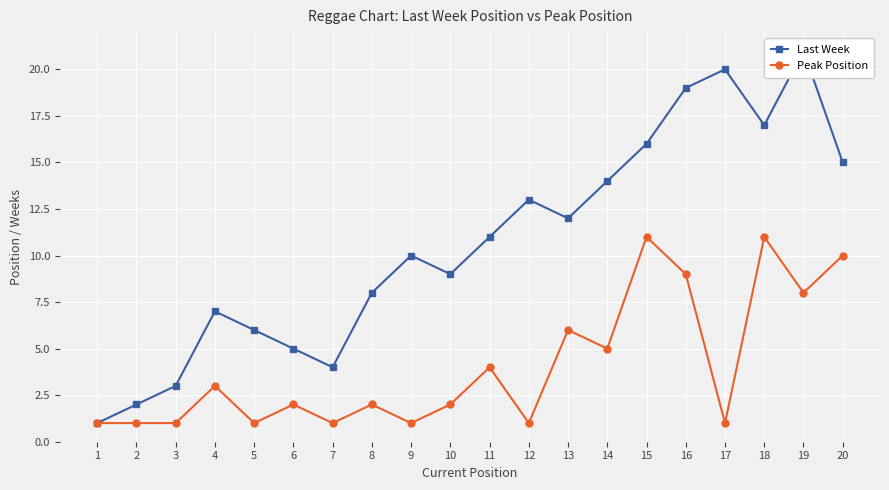

Reading left to right, extract all data points from this chart.

Last Week: 1	2	3	7	6	5	4	8	10	9	11	13	12	14	16	19	20	17	21	15
Peak Position: 1	1	1	3	1	2	1	2	1	2	4	1	6	5	11	9	1	11	8	10